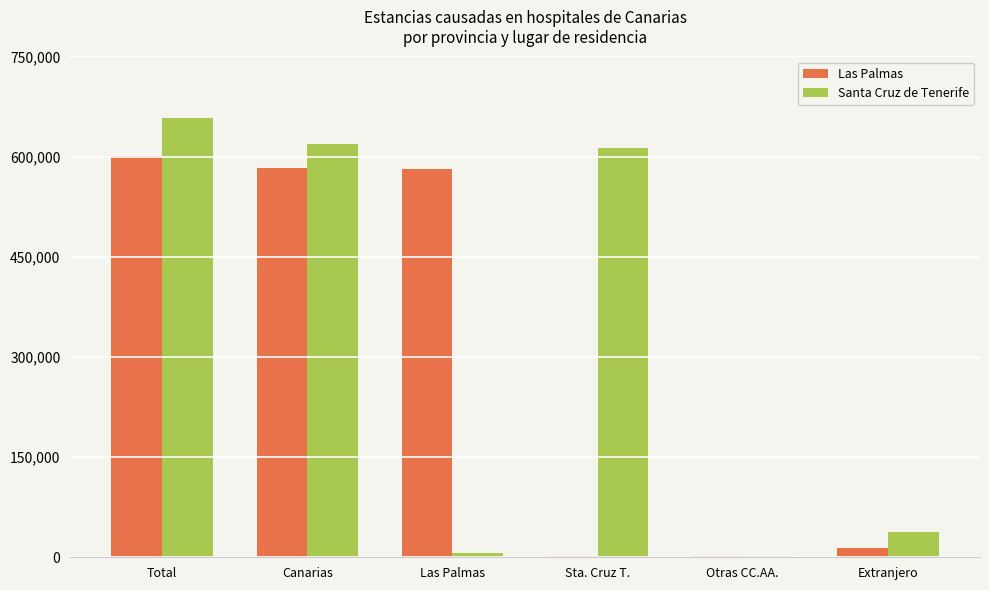

Between Total and Extranjero, which series saw the biggest shift?

Santa Cruz de Tenerife